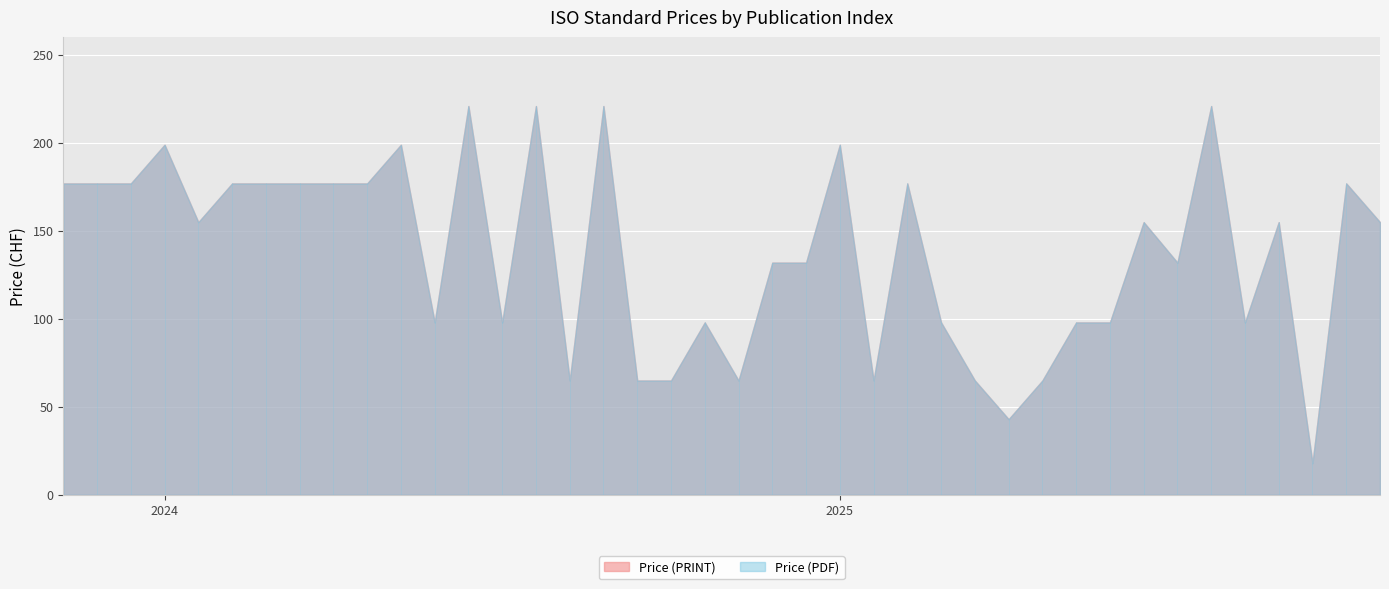

Reading left to right, what are all the values shown in this chart?

Price (PDF): 177	177	177	199	155	177	177	177	177	177	199	98	221	98	221	65	221	65	65	98	65	132	132	199	65	177	98	65	43	65	98	98	155	132	221	98	155	18	177	155
Price (PRINT): 177	177	177	199	155	177	177	177	177	177	199	98	221	98	221	65	221	65	65	98	65	132	132	199	65	177	98	65	43	65	98	98	155	132	221	98	155	18	177	155